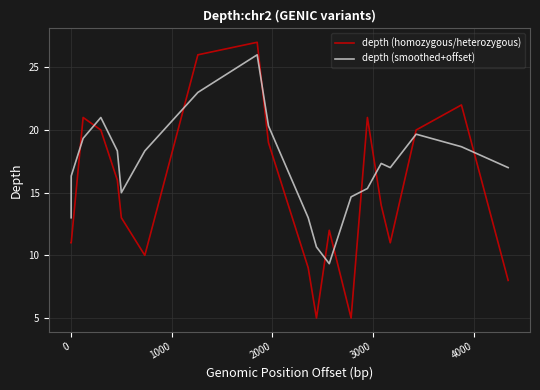

At how many categories does at least one series exceed 6?

20